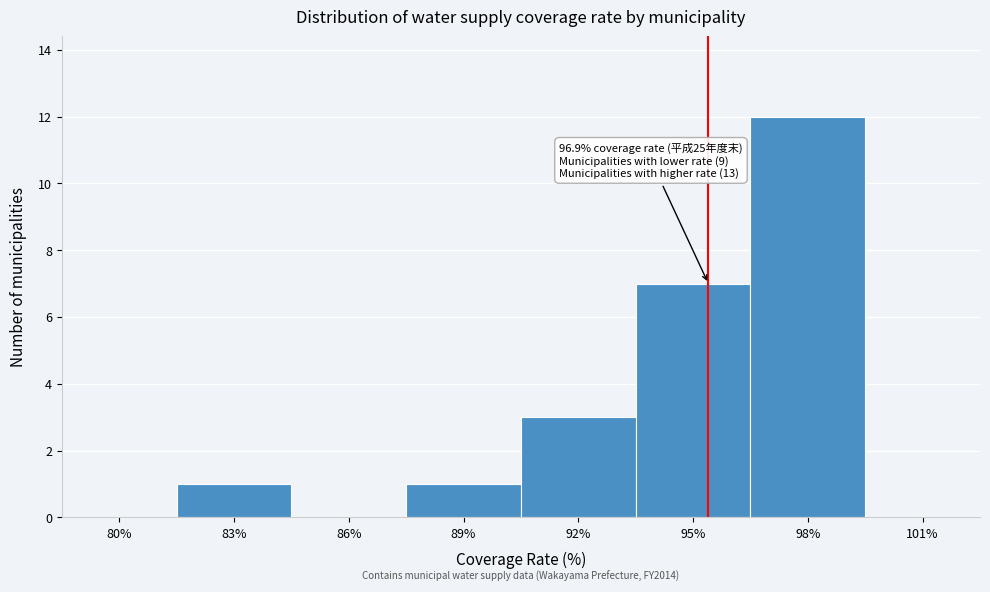

Reading right to left, list all the values displayed in this chart.

101%=0	98%=12	95%=7	92%=3	89%=1	86%=0	83%=1	80%=0